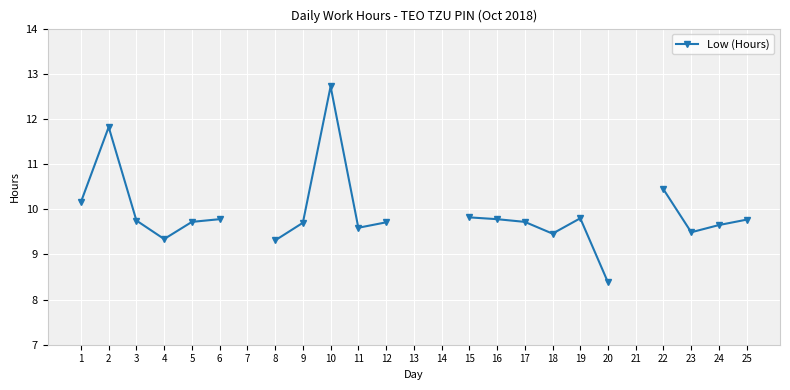

Which category has the highest value across all series?

10